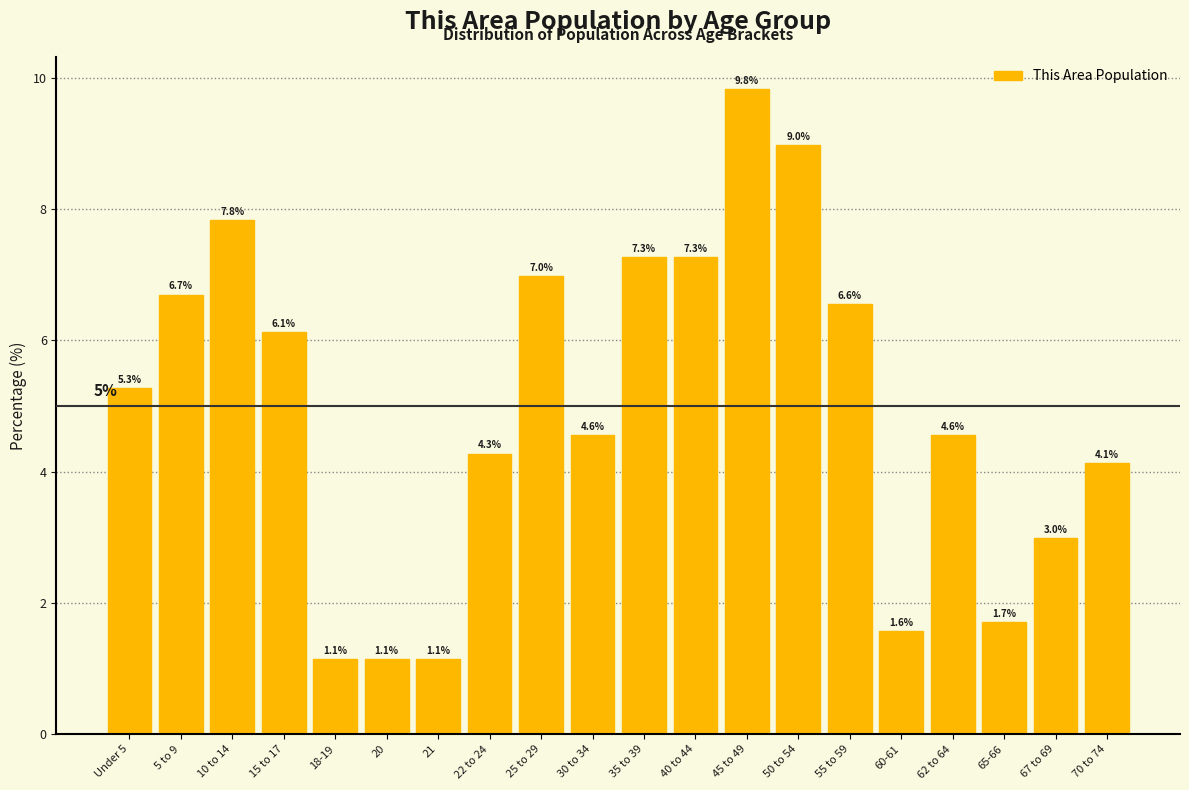

Reading right to left, what are all the values shown in this chart?

70 to 74=4.1	67 to 69=3.0	65-66=1.7	62 to 64=4.6	60-61=1.6	55 to 59=6.6	50 to 54=9.0	45 to 49=9.8	40 to 44=7.3	35 to 39=7.3	30 to 34=4.6	25 to 29=7.0	22 to 24=4.3	21=1.1	20=1.1	18-19=1.1	15 to 17=6.1	10 to 14=7.8	5 to 9=6.7	Under 5=5.3